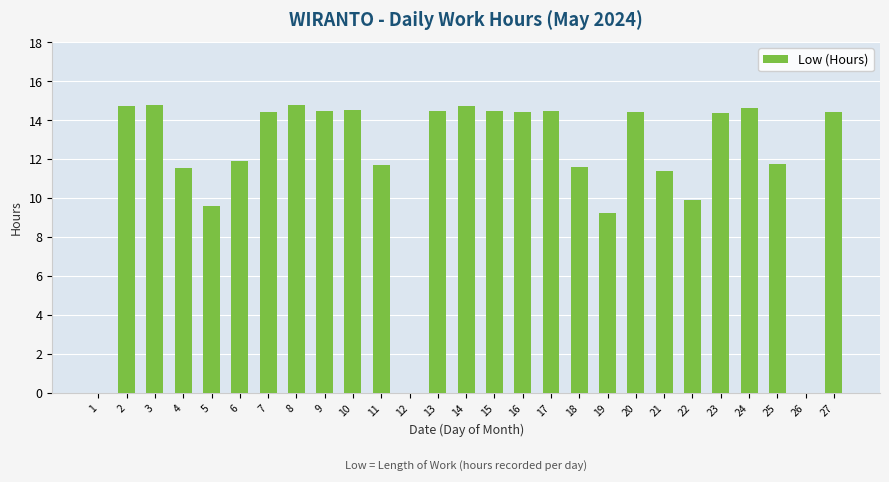

The chart shows a value of 21.1 at 6. True or false?

False